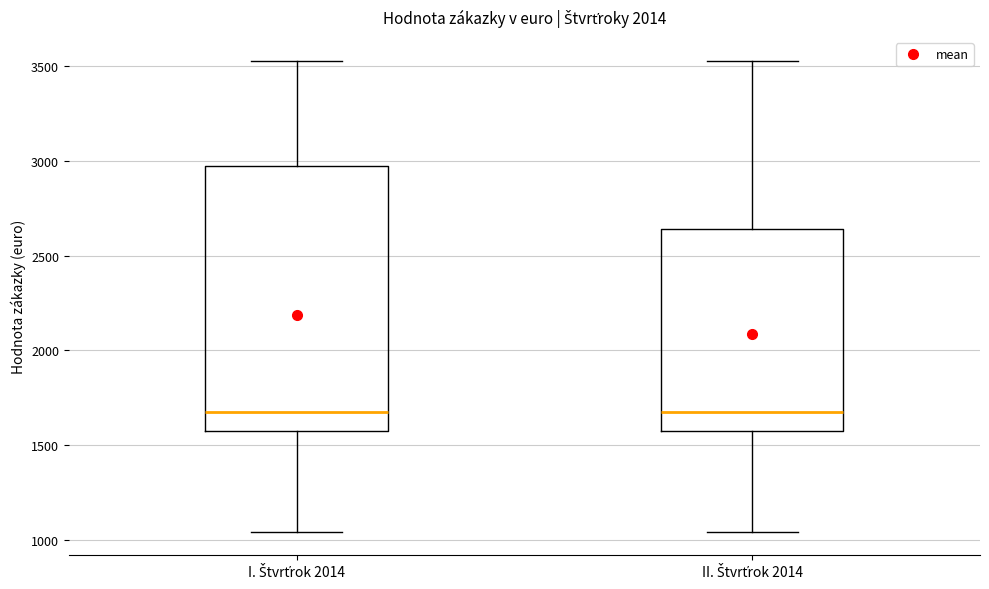

Which box is the tallest, from its lower edge to its upper edge?

I. Štvrťrok 2014